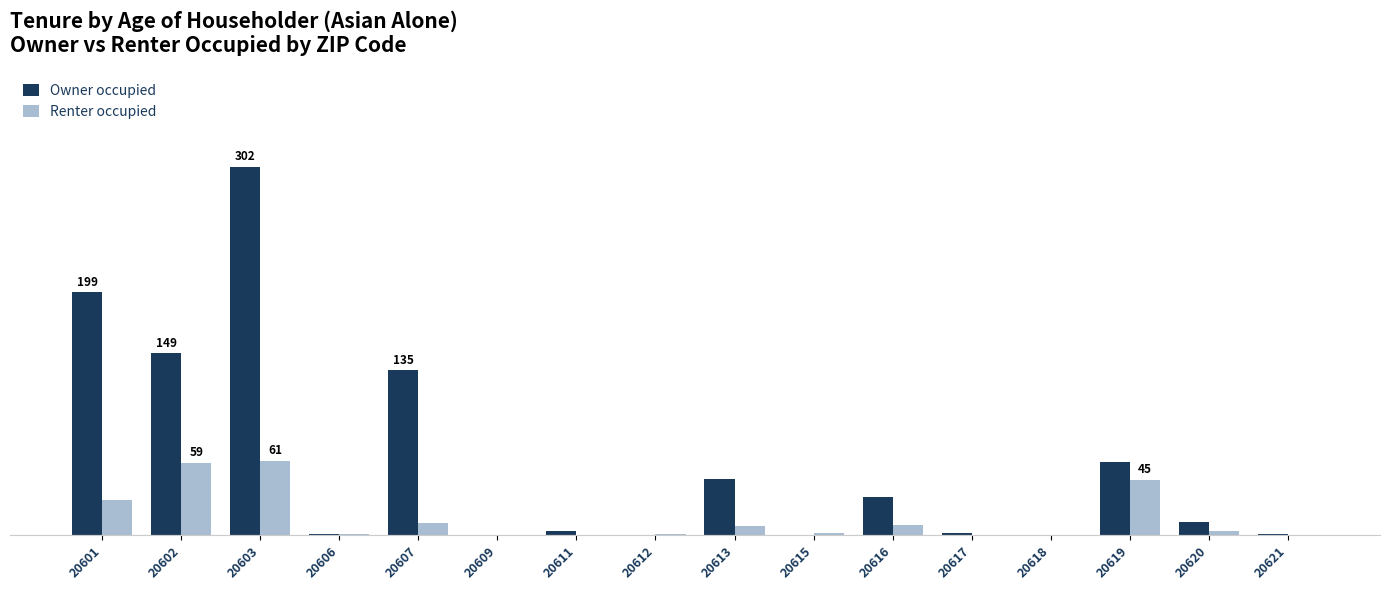

What are all the series names shown in the legend?

Owner occupied, Renter occupied